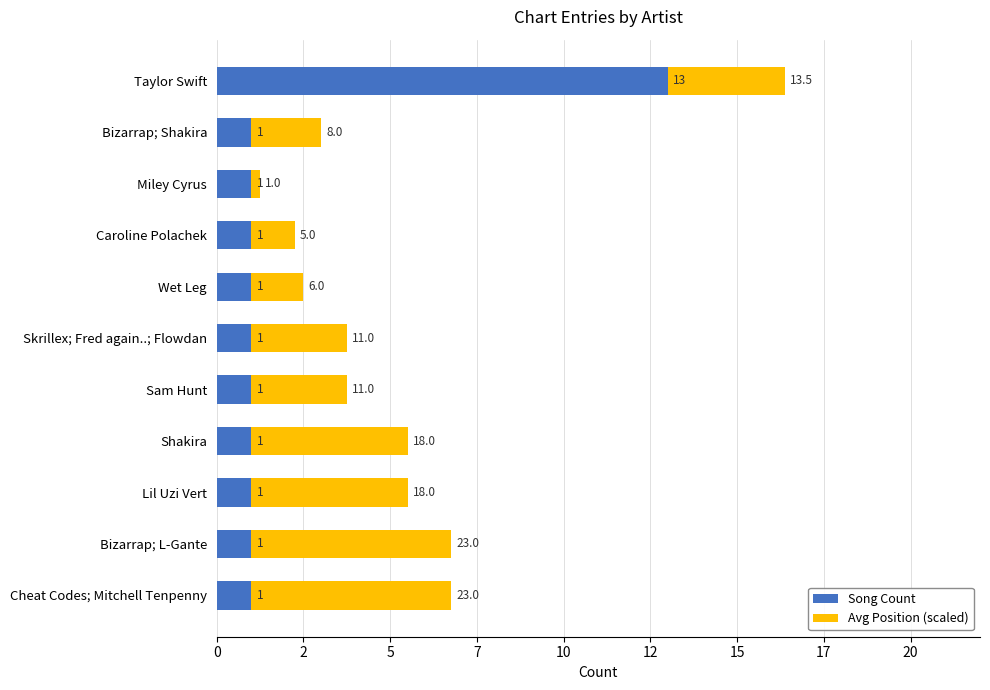

What are all the series names shown in the legend?

Song Count, Avg Position (scaled)